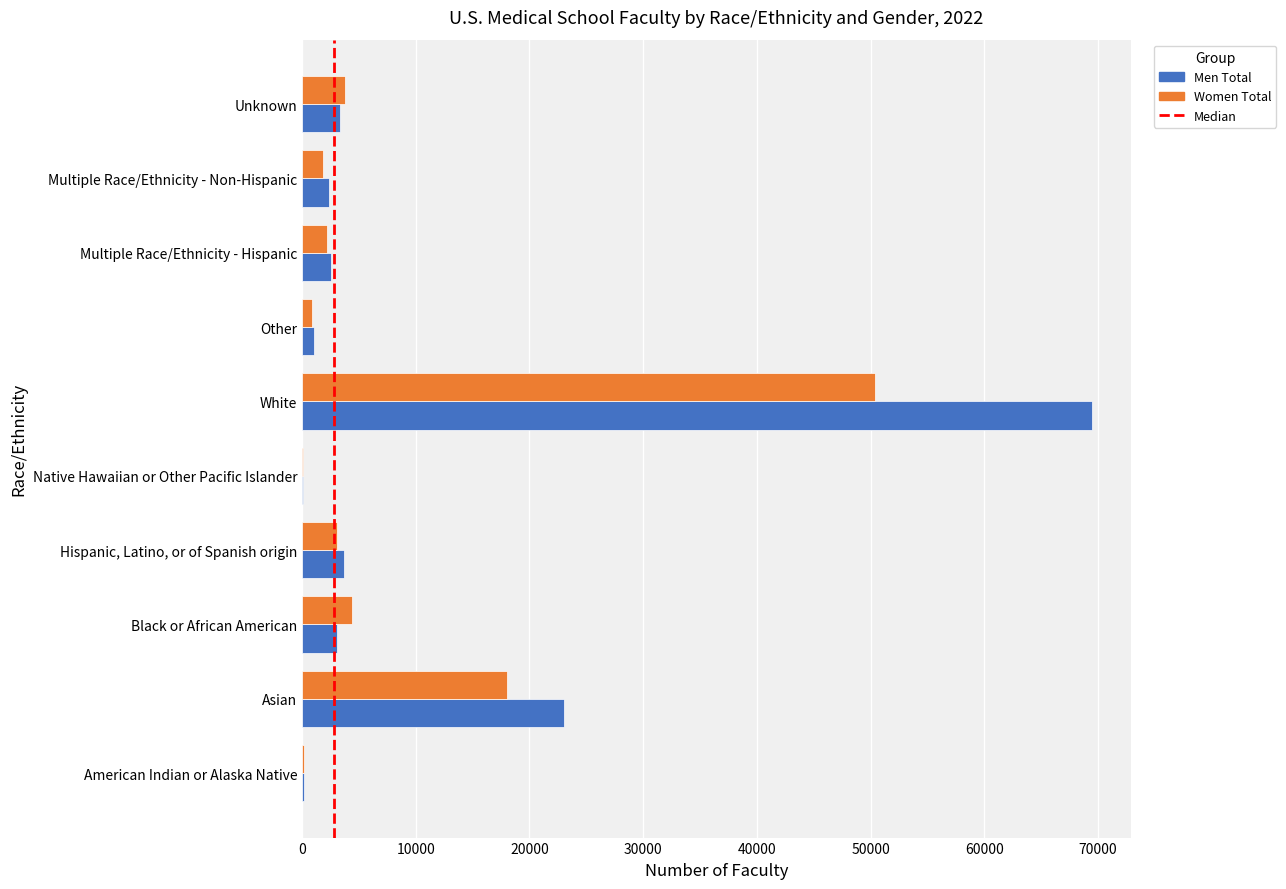

Which series changed the most between American Indian or Alaska Native and Unknown?

Women Total